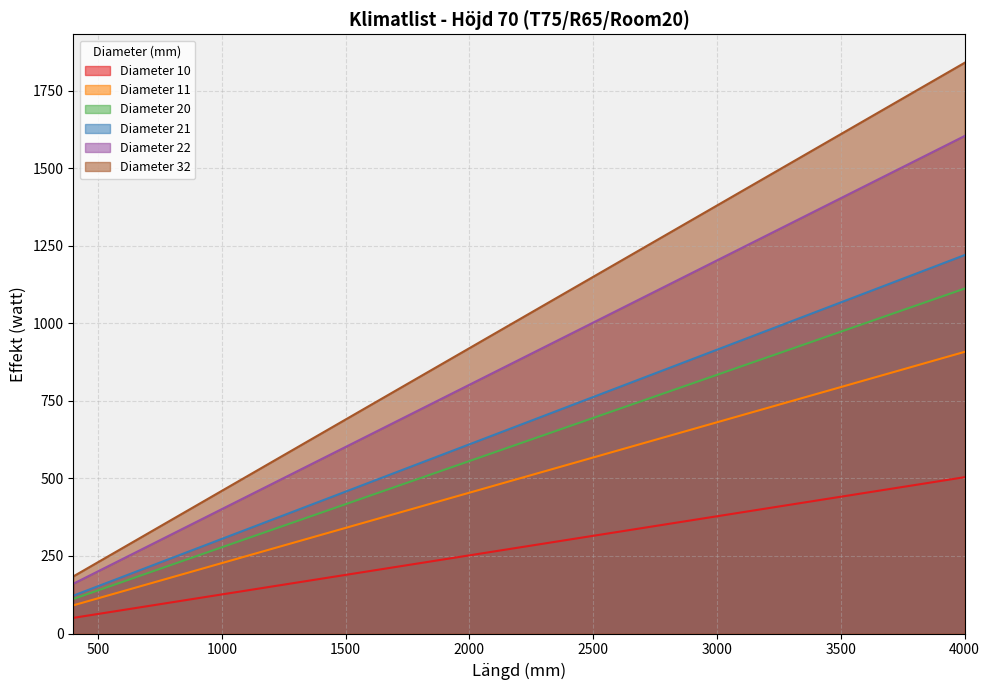

Does the chart have visible grid lines?

Yes